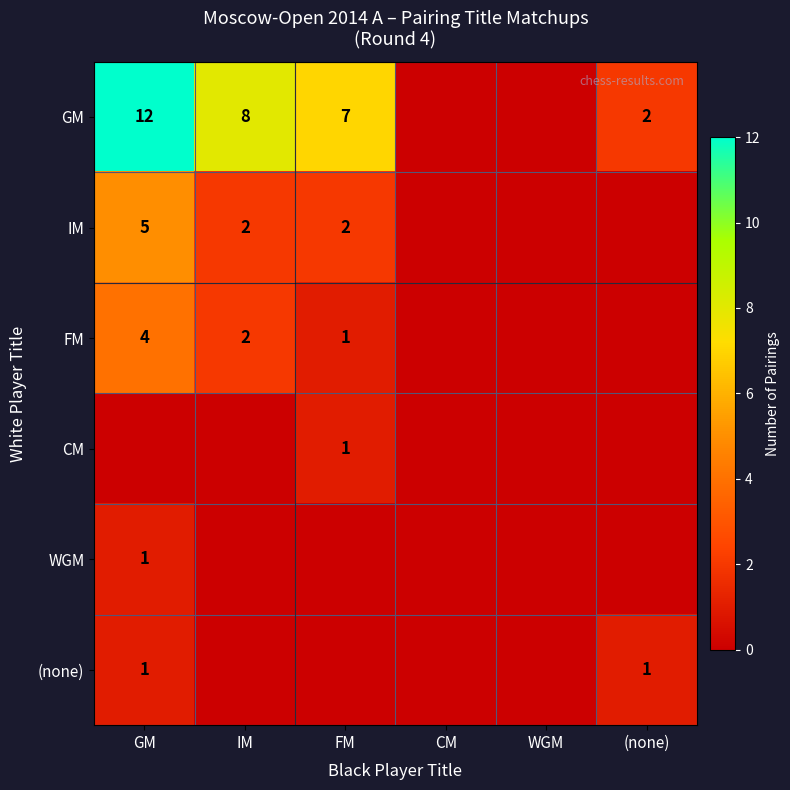

The (none) series shows 0 at GM. True or false?

False